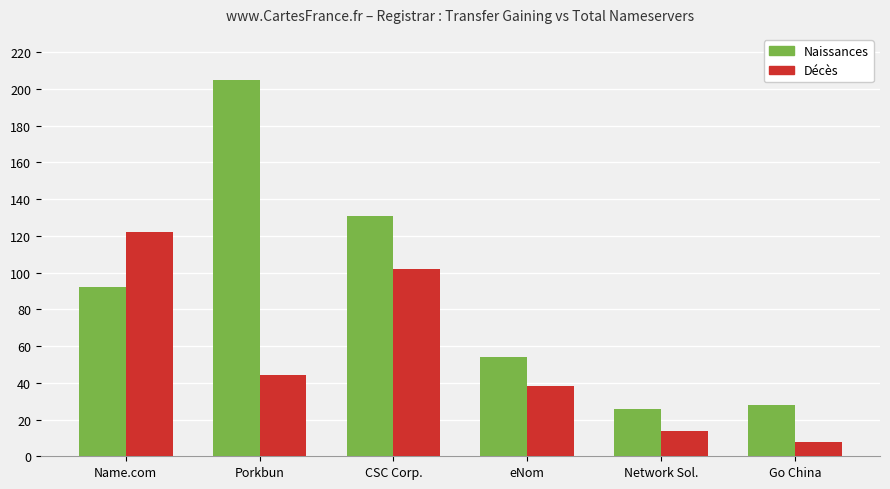

What is the difference between the maximum and minimum values in the Naissances series?

179